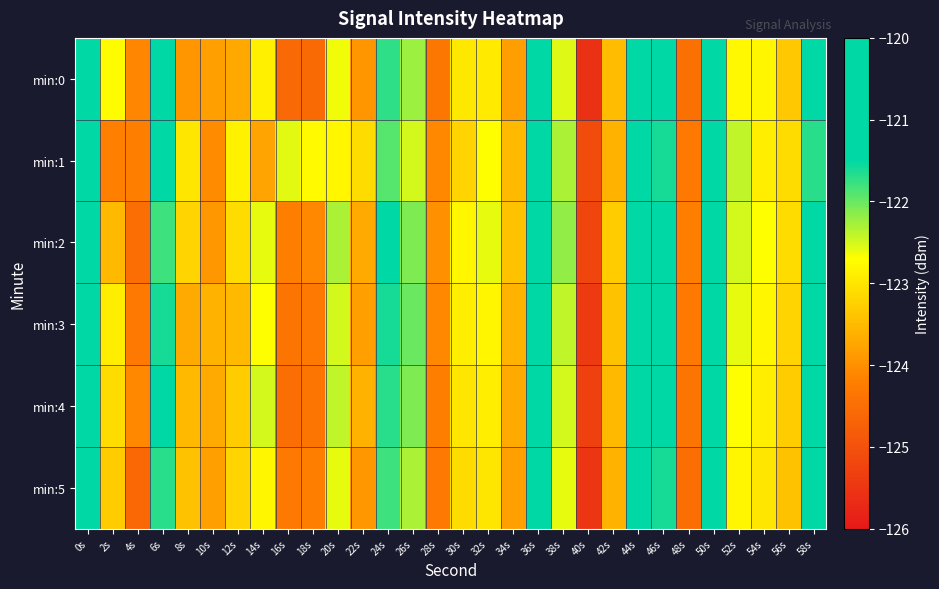

What is the minimum value shown in the chart?

-125.6